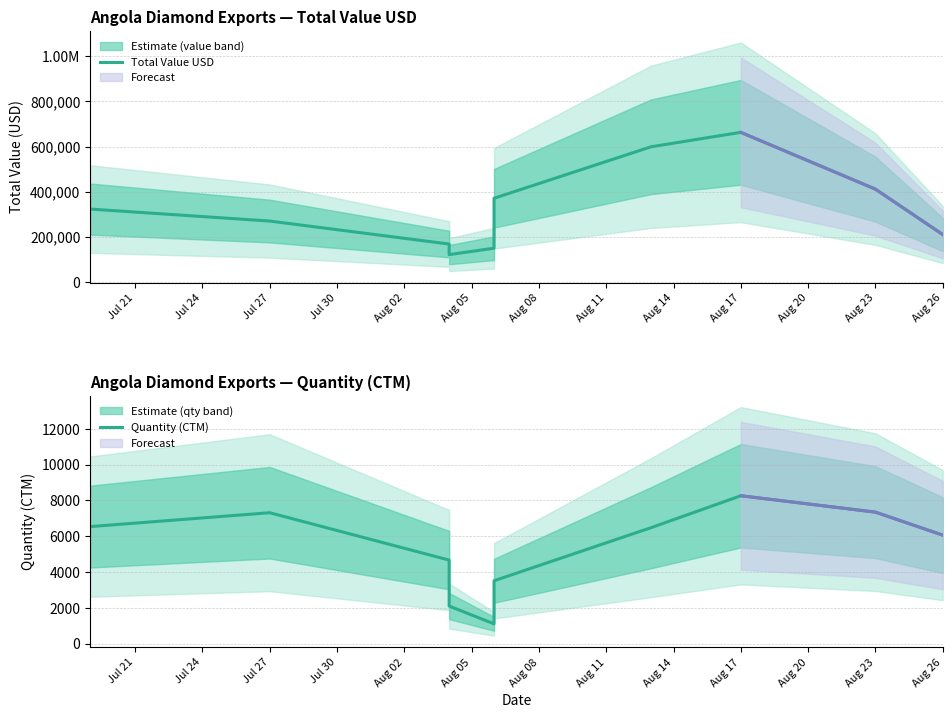

In Total Value USD, how many points are lower than both neighbors (excluding endpoints)?

1